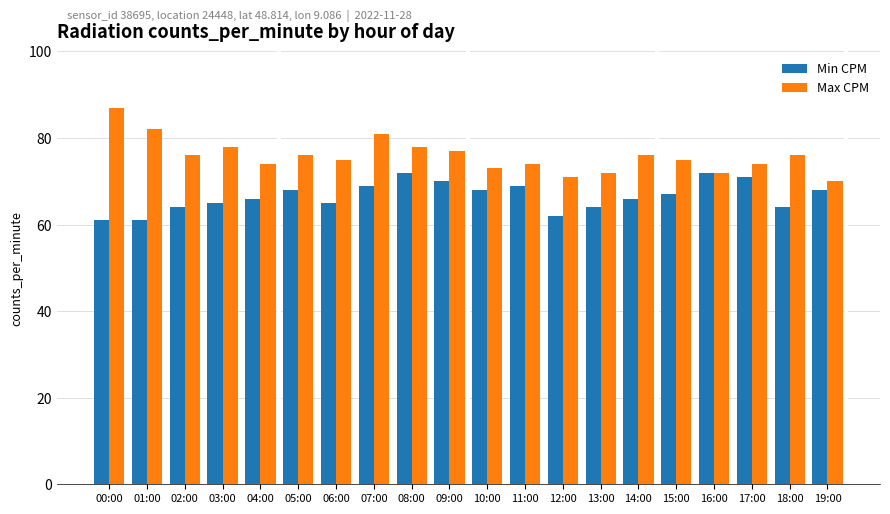

Which series has the largest total across all categories?

Max CPM